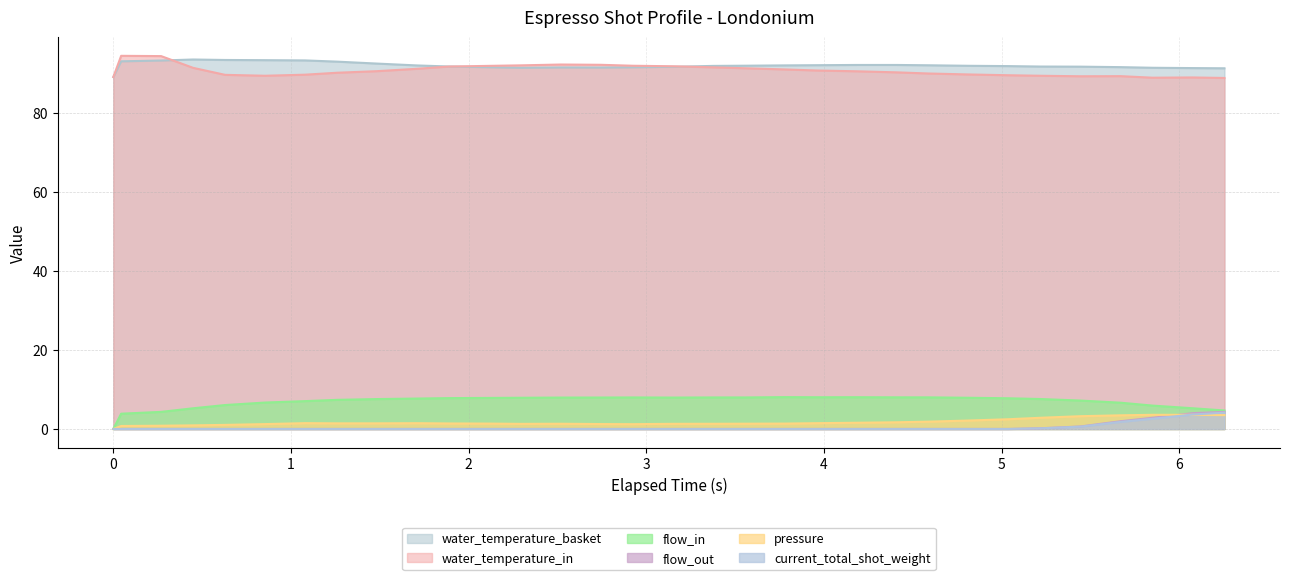

True or false: flow_out and flow_in cross at least once.

False